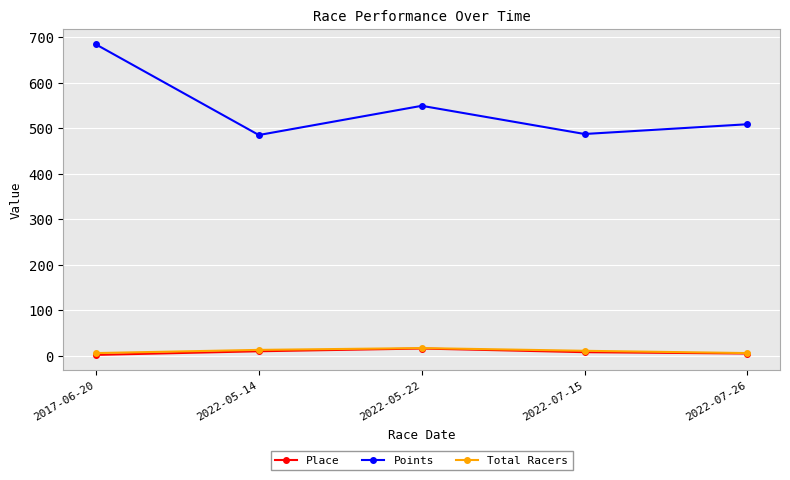

Where does the Total Racers series first go above 11?

2022-05-14